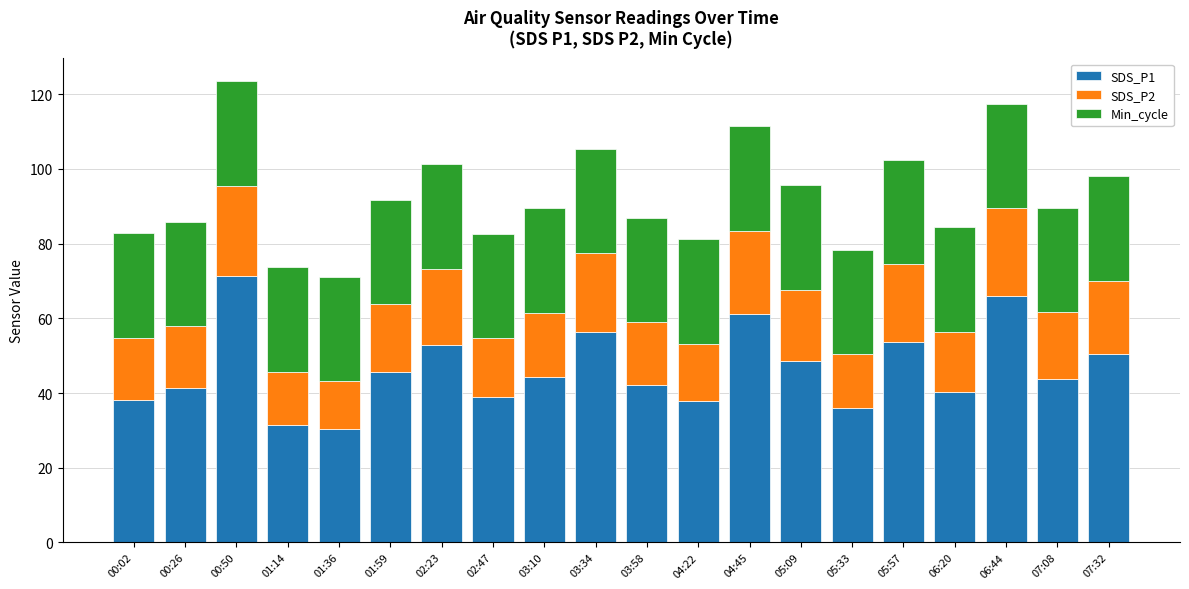

The value of SDS_P1 at 00:26 is 59.5. True or false?

False